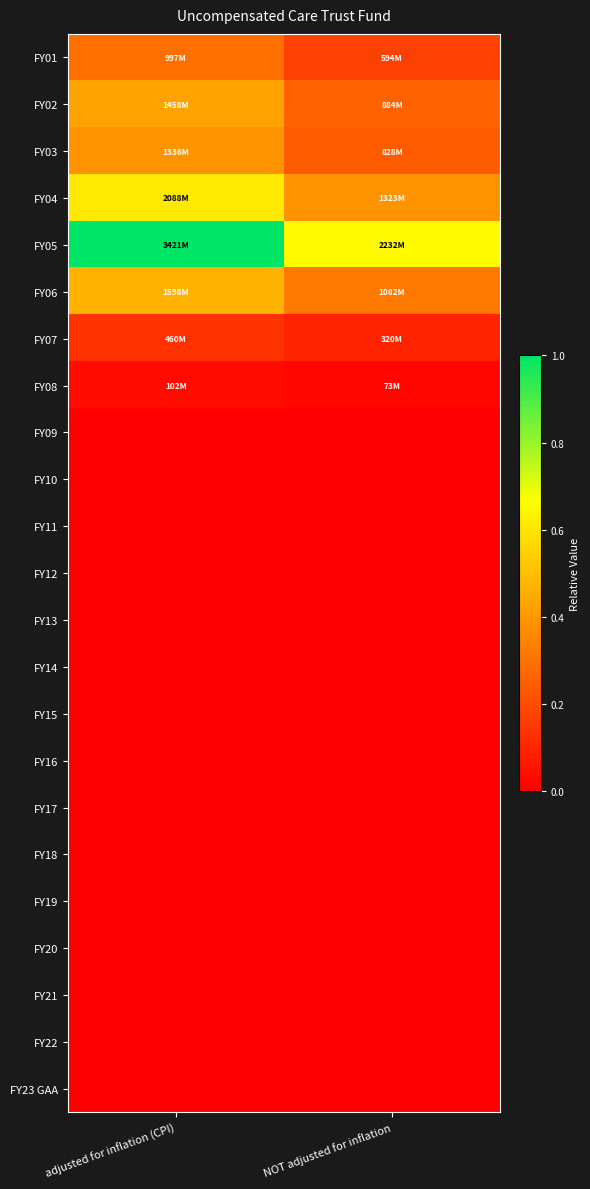

Between NOT adjusted for inflation and adjusted for inflation (CPI), which is larger?

adjusted for inflation (CPI)